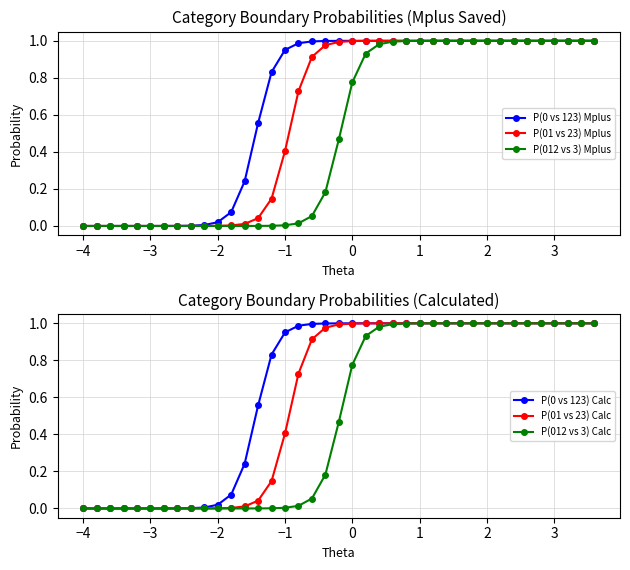

The P(0 vs 123) Mplus series shows 1.0 at 3. True or false?

True